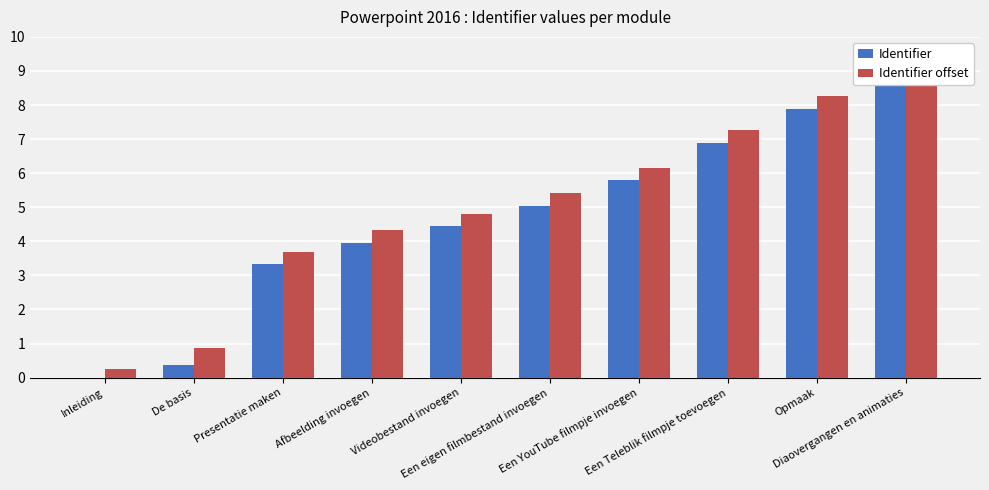

What is the value of the Identifier bar at the 5th from the left?

4.4